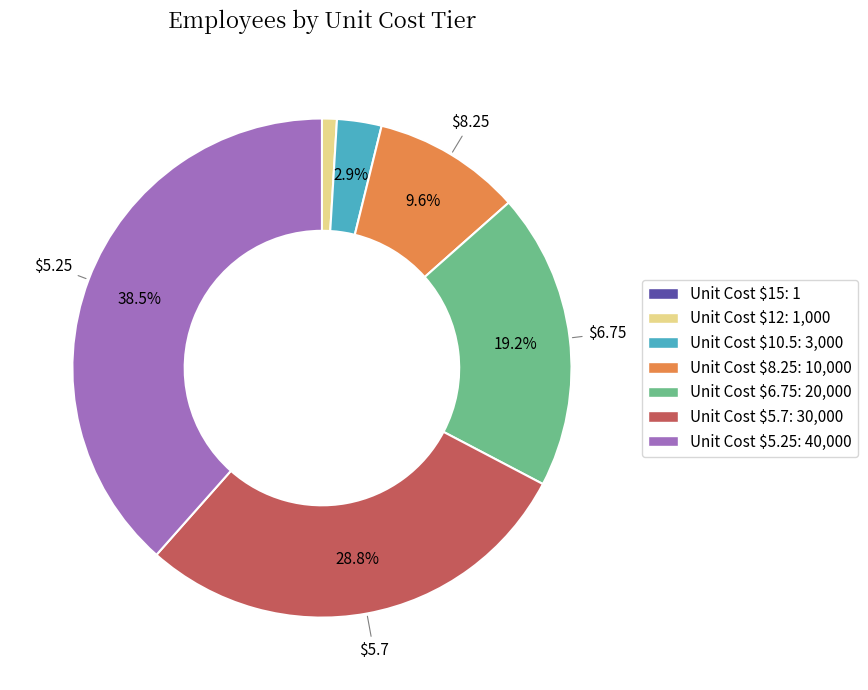

To the nearest percent, what is the difference between the largest and smallest slice percentages?

38%